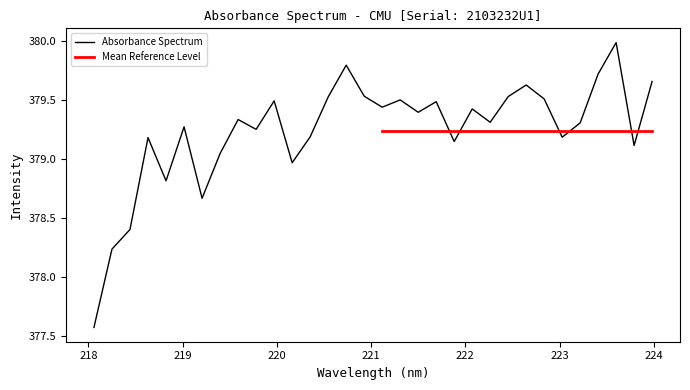

Reading left to right, list all the values displayed in this chart.

218.0596=377.6	218.2508=378.2	218.442=378.4	218.6332=379.2	218.8244=378.8	219.0156=379.3	219.2067=378.7	219.3979=379.0	219.589=379.3	219.7801=379.3	219.9712=379.5	220.1623=379.0	220.3533=379.2	220.5444=379.5	220.7354=379.8	220.9264=379.5	221.1174=379.4	221.3083=379.5	221.4993=379.4	221.6902=379.5	221.8812=379.1	222.0721=379.4	222.263=379.3	222.4538=379.5	222.6447=379.6	222.8355=379.5	223.0264=379.2	223.2172=379.3	223.408=379.7	223.5987=380.0	223.7895=379.1	223.9802=379.7